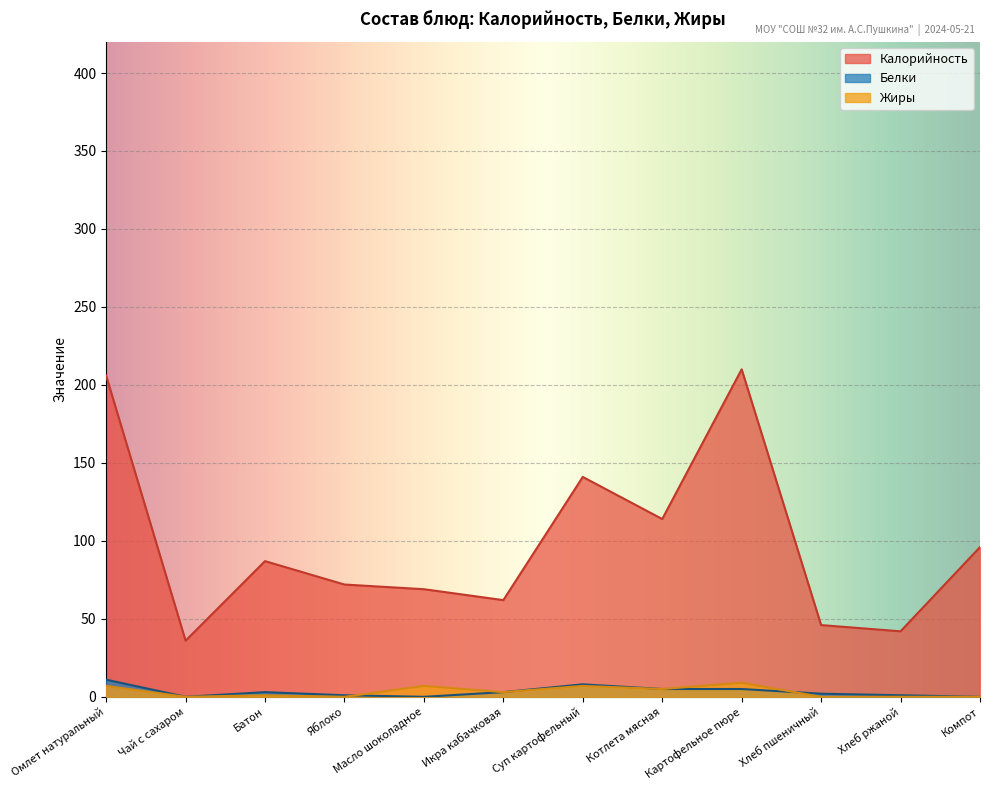

In Жиры, how many points are lower than both neighbors (excluding endpoints)?

4